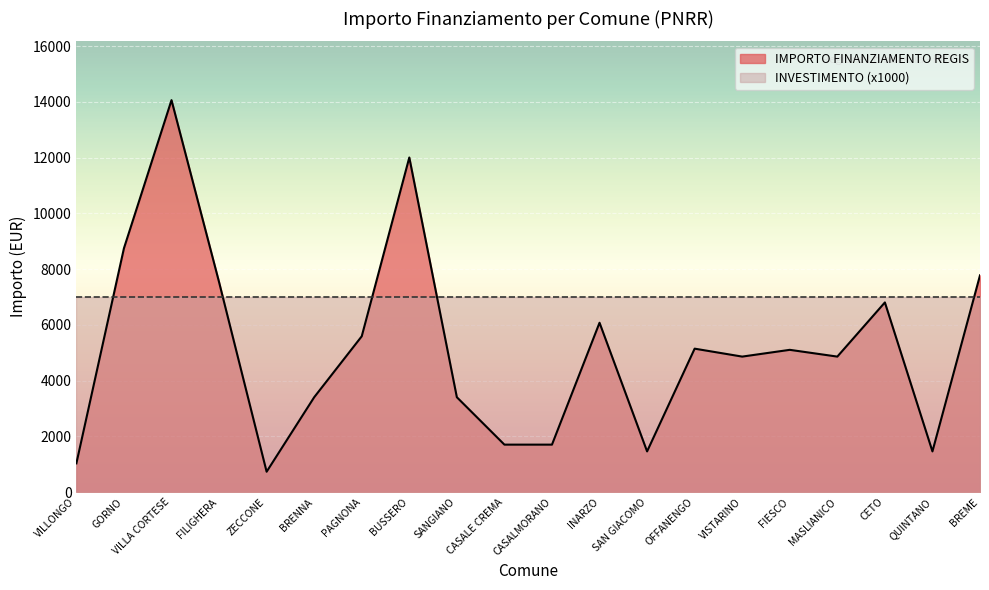

True or false: the data has more than 1 interior local peaks.

True